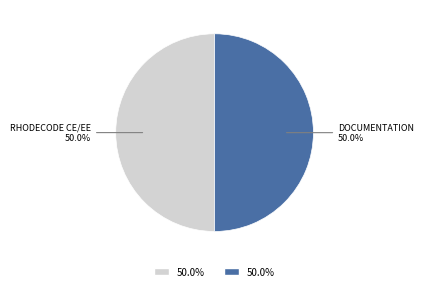

How many segments does this pie chart have?

2